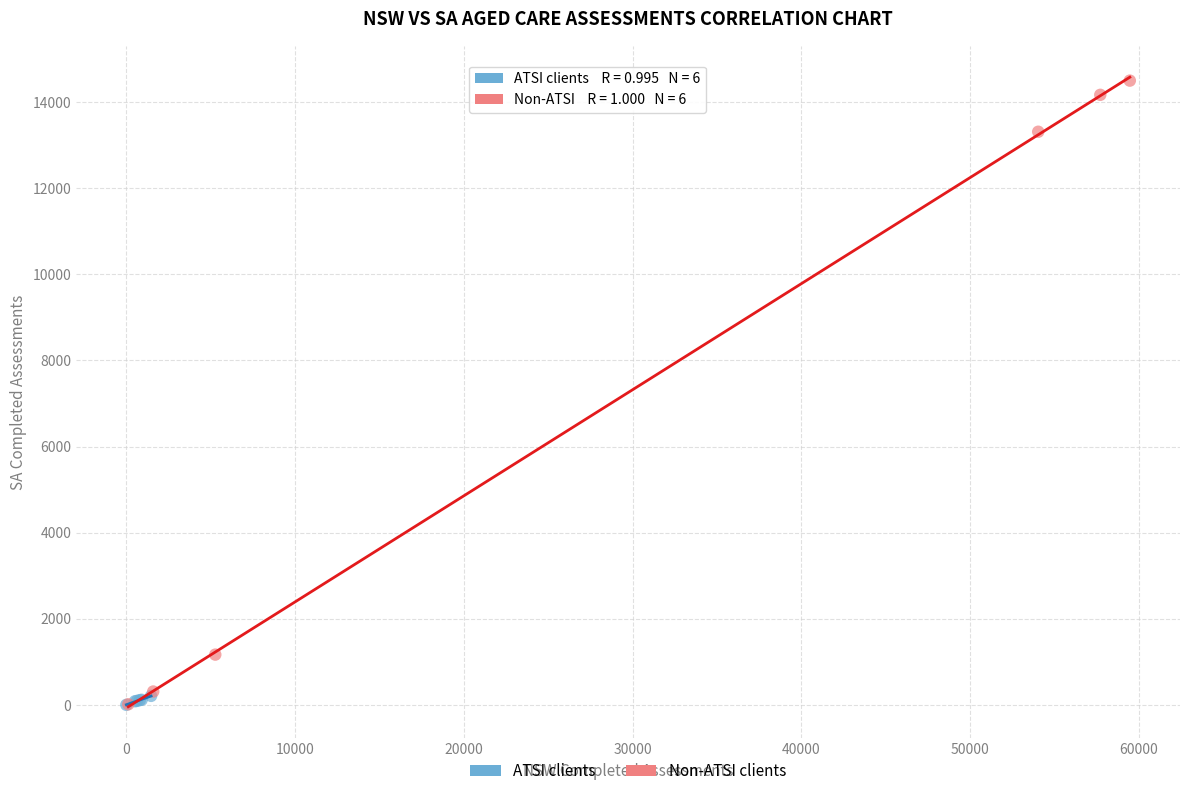

Which series contains the highest Y value?

Non-ATSI clients